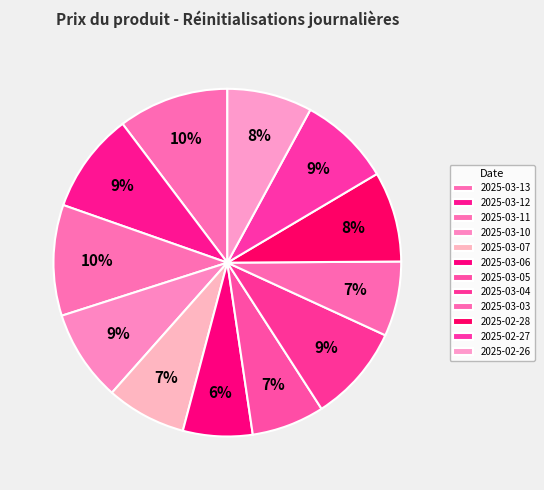

How many slices are in this pie chart?

12